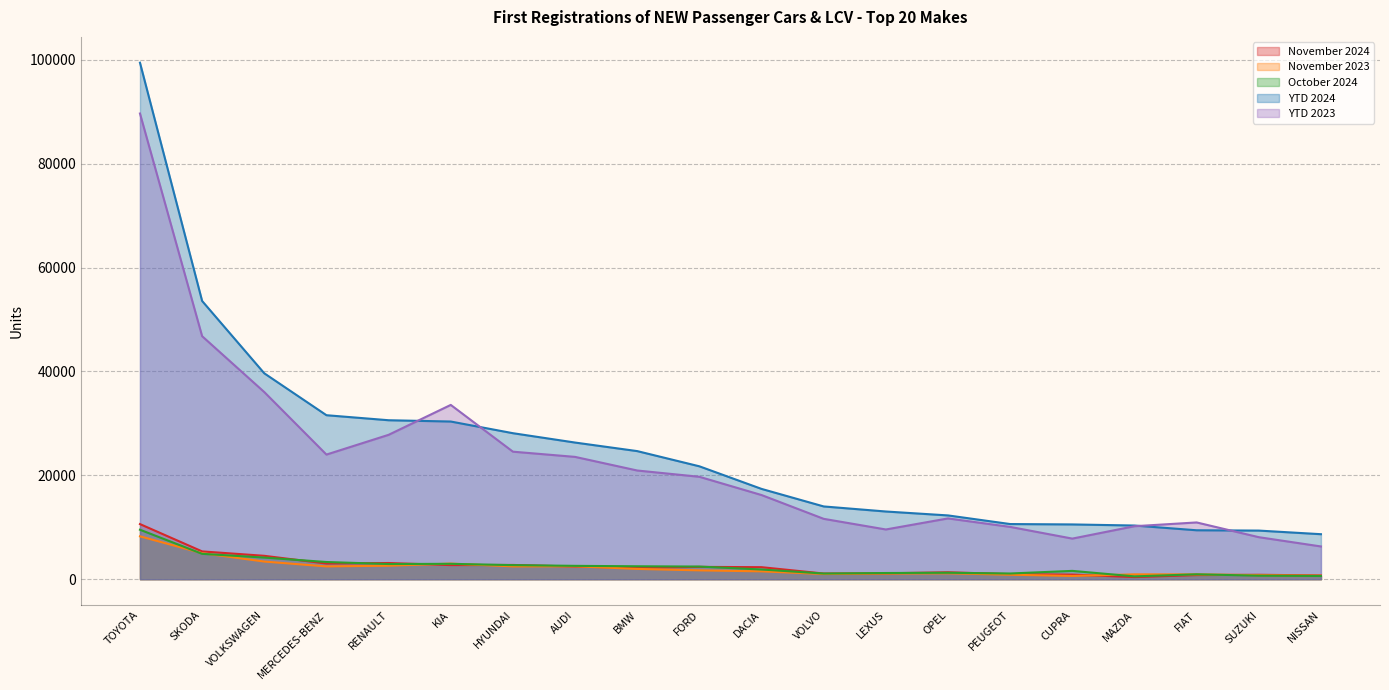

What is the value of the YTD 2024 point at the 7th from the left?

28111